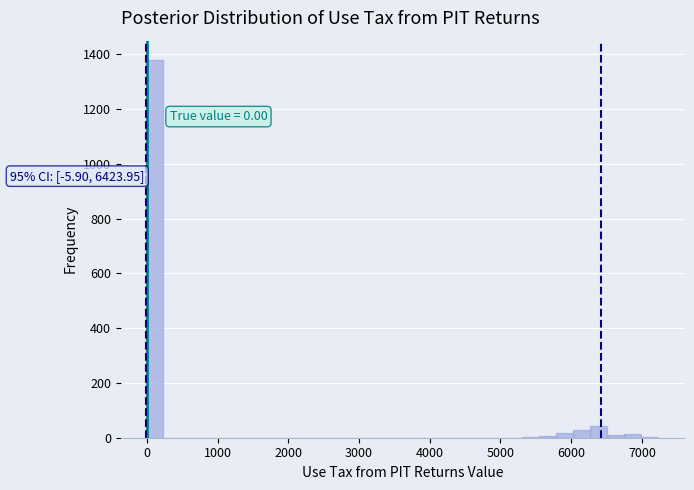

Around what value on the x-axis is the tallest bar? Give the approximate position of its centre, as read against the axis.

100